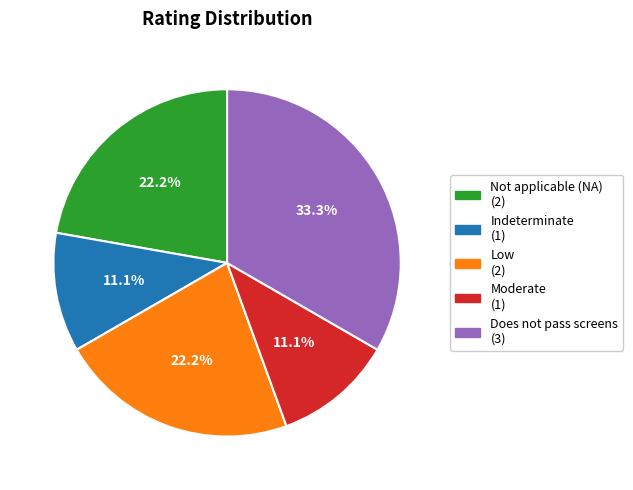

How many slices are in this pie chart?

5